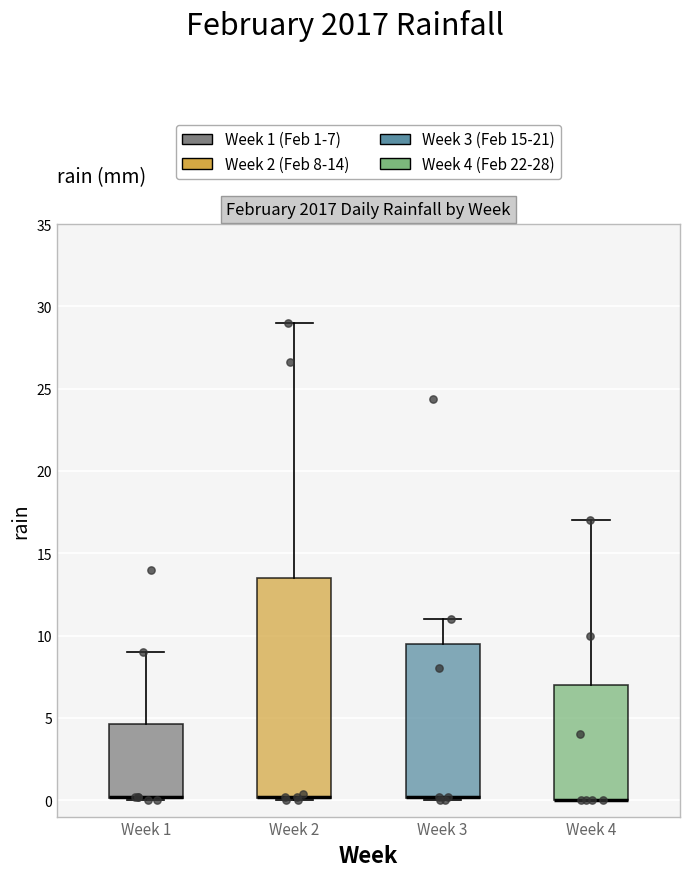

Reading left to right, read every box against the y-axis: the position of its median line, the range the box covers, and the ends of its whiskers. The values are not printed on the chart, so give them approximately, as read against the axis.

Week 1: median 0.0 (drawn on the box's lower edge), box 0.0 to 4.5, whiskers 0.0 to 9.0
Week 2: median 0.0 (drawn on the box's lower edge), box 0.0 to 13.5, whiskers 0.0 to 29.0
Week 3: median 0.0 (drawn on the box's lower edge), box 0.0 to 9.5, whiskers 0.0 to 11.0
Week 4: median 0.0 (drawn on the box's lower edge), box 0.0 to 7.0, whiskers 0.0 to 17.0